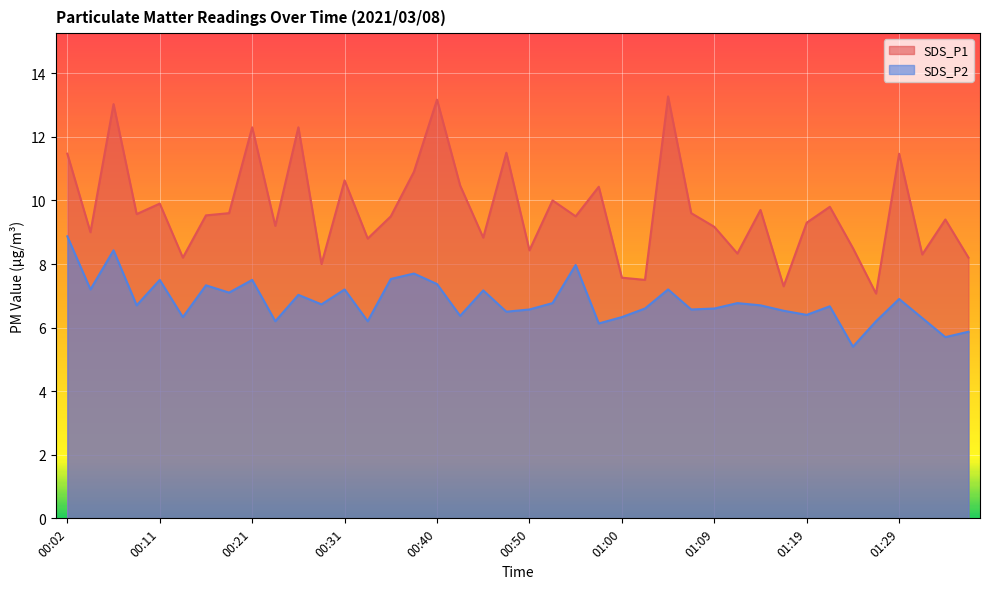

What are all the series names shown in the legend?

SDS_P1, SDS_P2